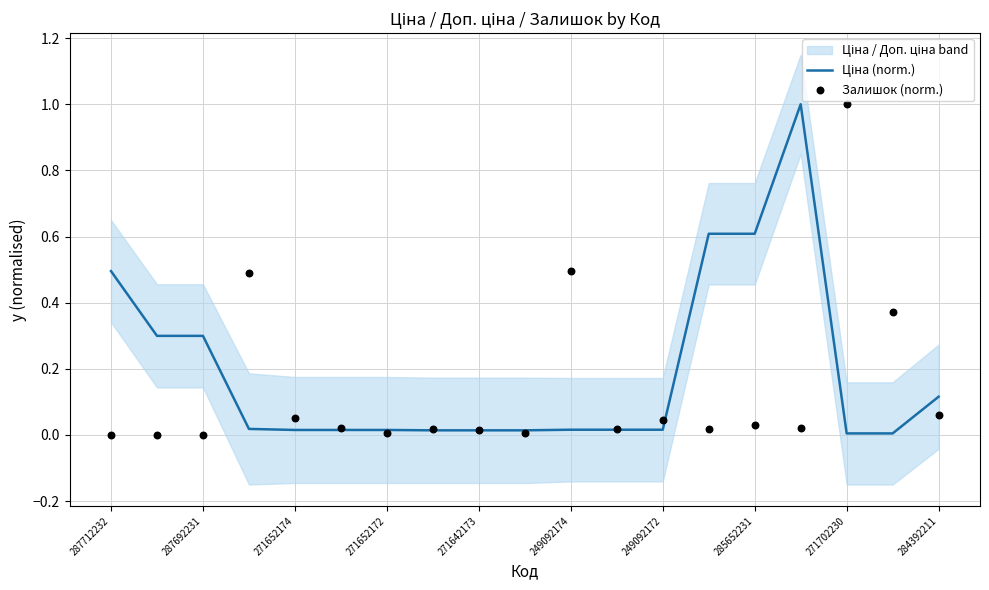

At how many categories does at least one series exceed 0?

19